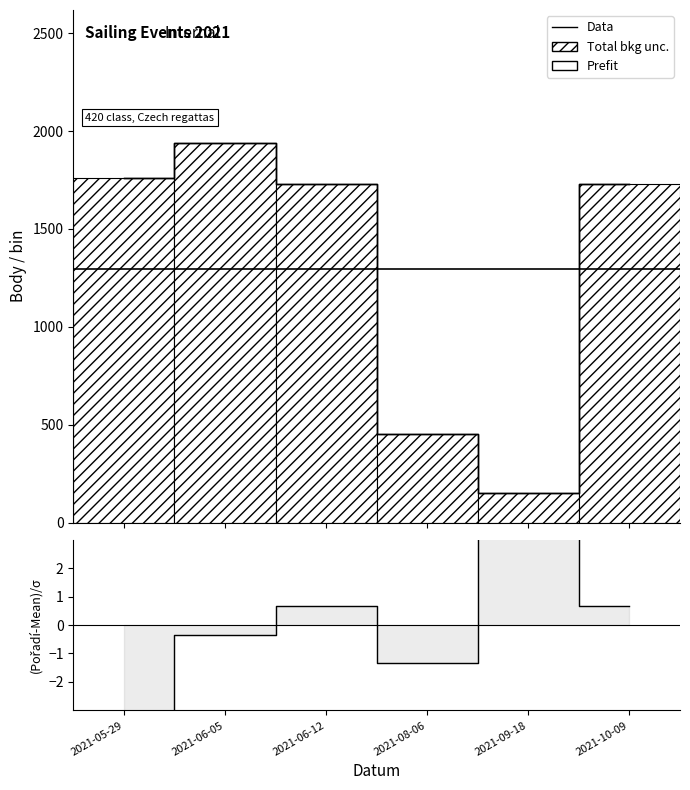

What value does the Pořadí series have at 2021-08-06?

-1.3